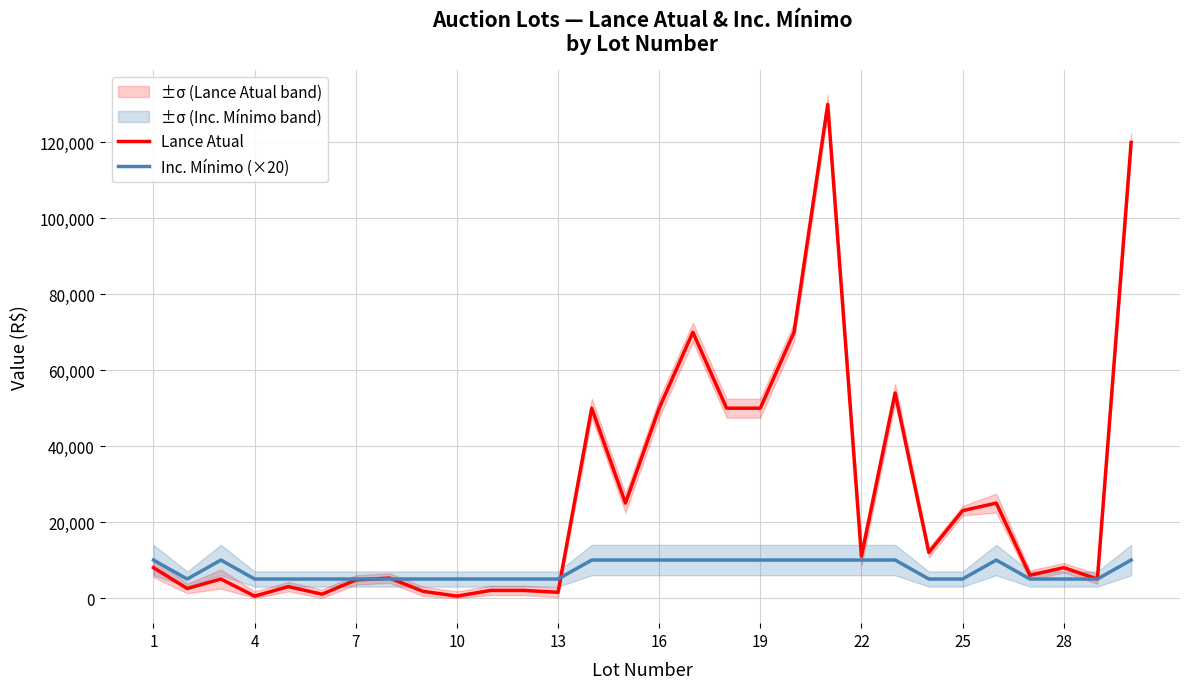

In Inc. Mínimo (×20), how many points are higher than both neighbors (excluding endpoints)?

2